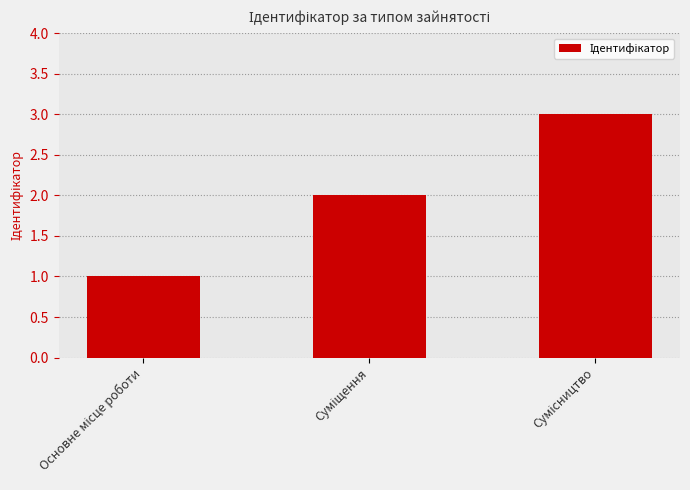

What is the sum of all values?

6